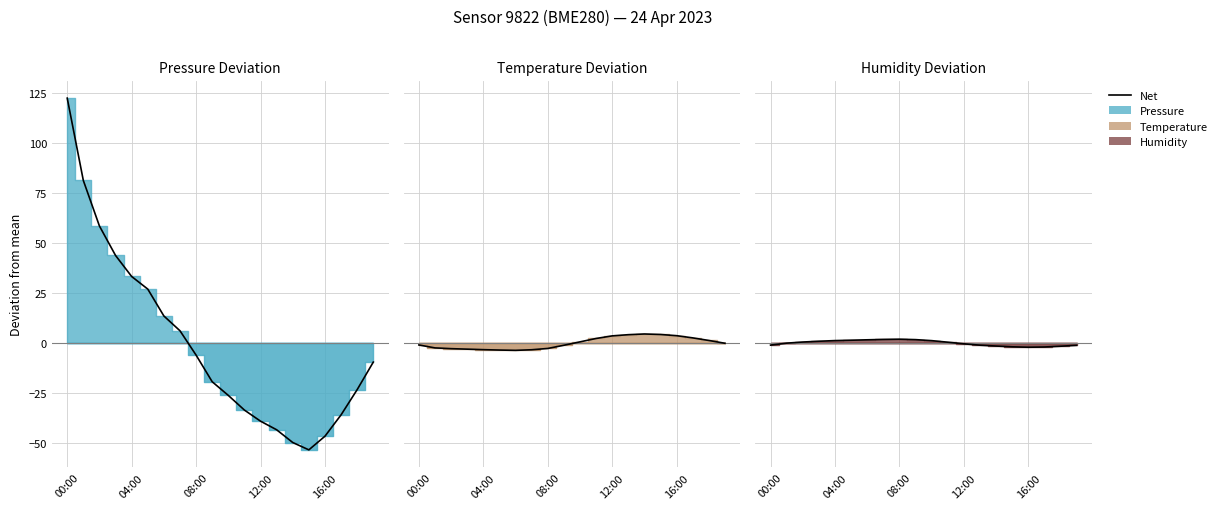

Which has a higher value, 18 or 5?

5